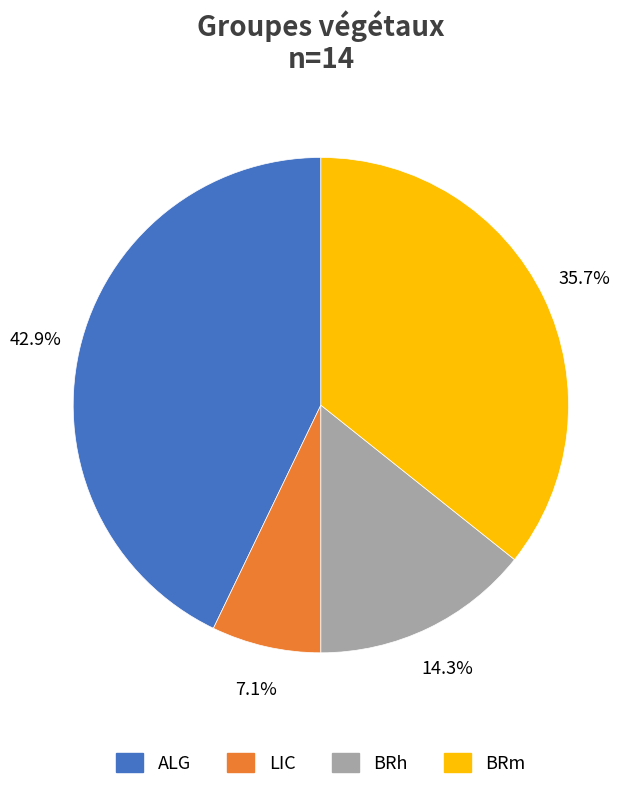

To the nearest percent, what is the average slice percentage?

25%